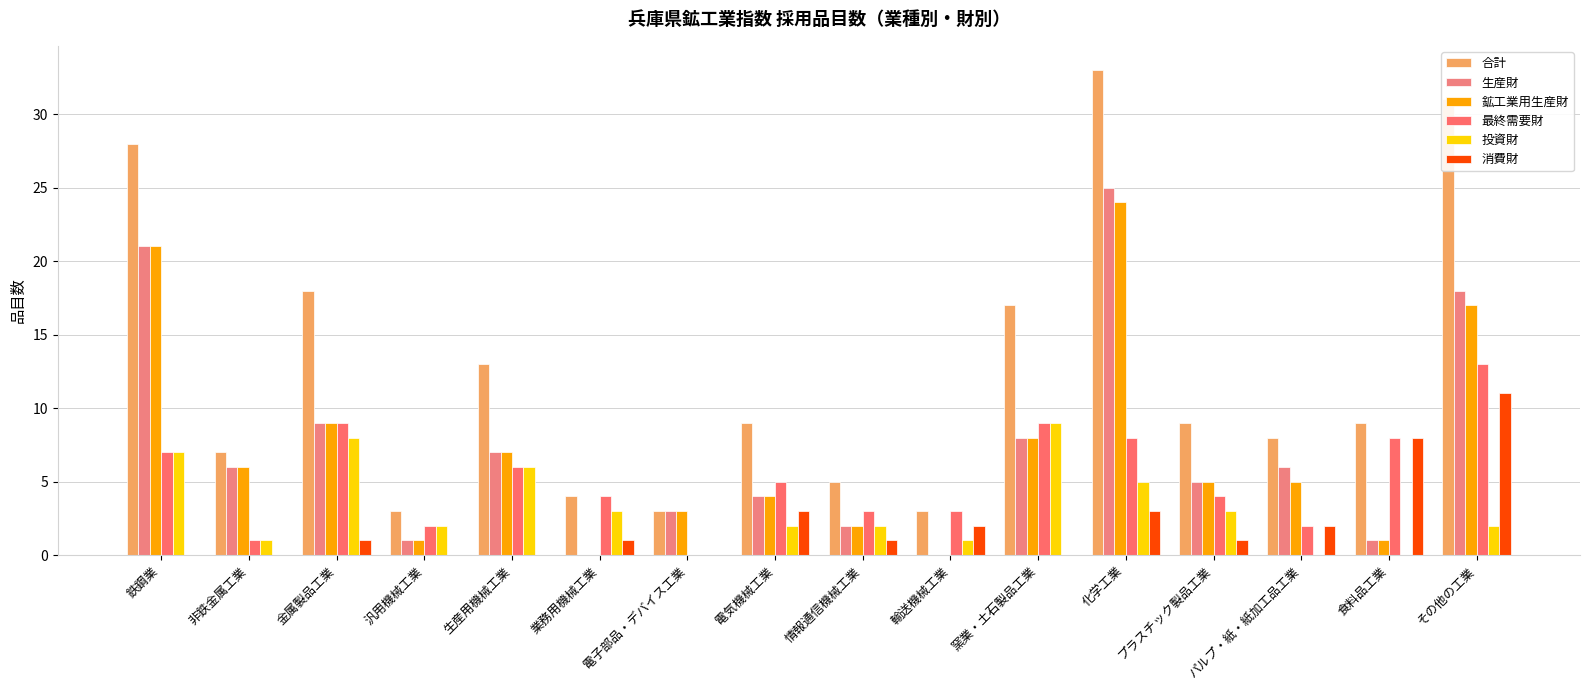

Is it true that 最終需要財 equals 4 at その他の工業?

False